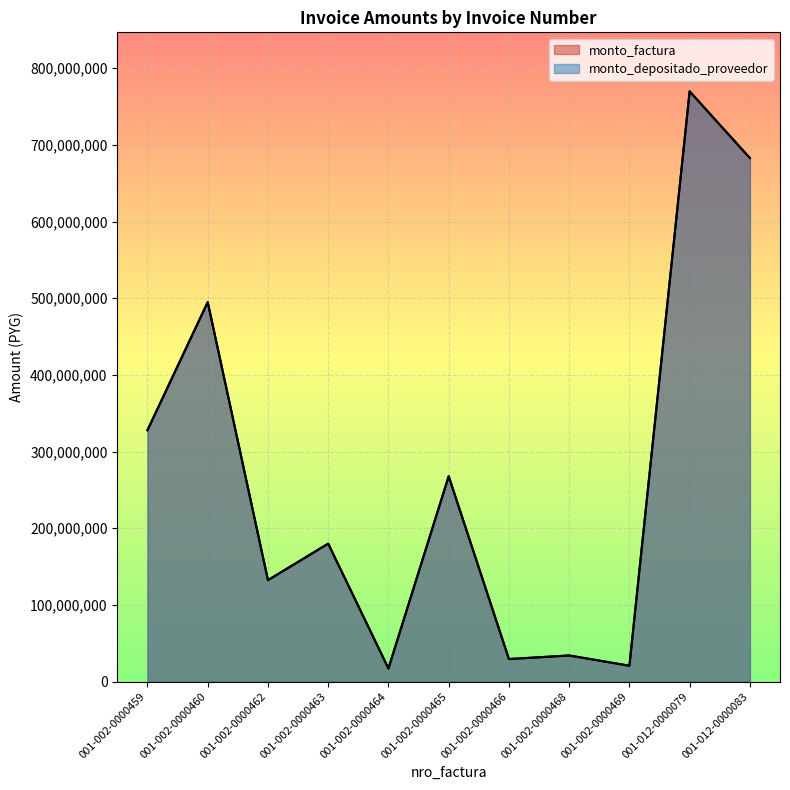

List the series in order of their peak value, highest first.

monto_factura, monto_depositado_proveedor